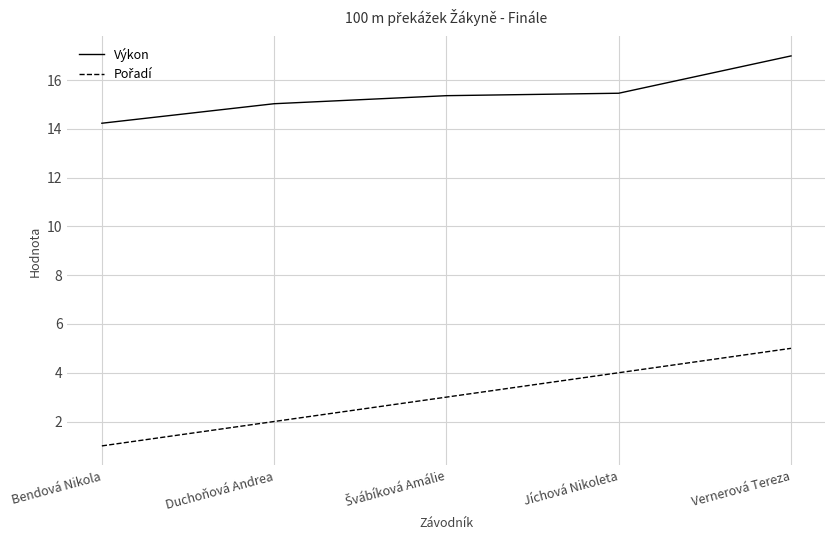

What is the approximate value of Výkon at Jíchová Nikoleta?

15.5